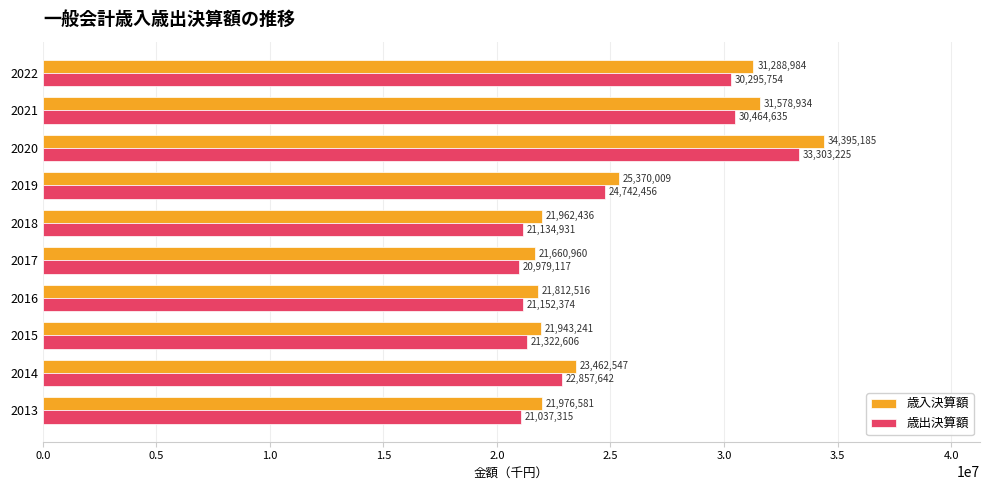

The 歳出決算額 series shows 31469451 at 2017. True or false?

False